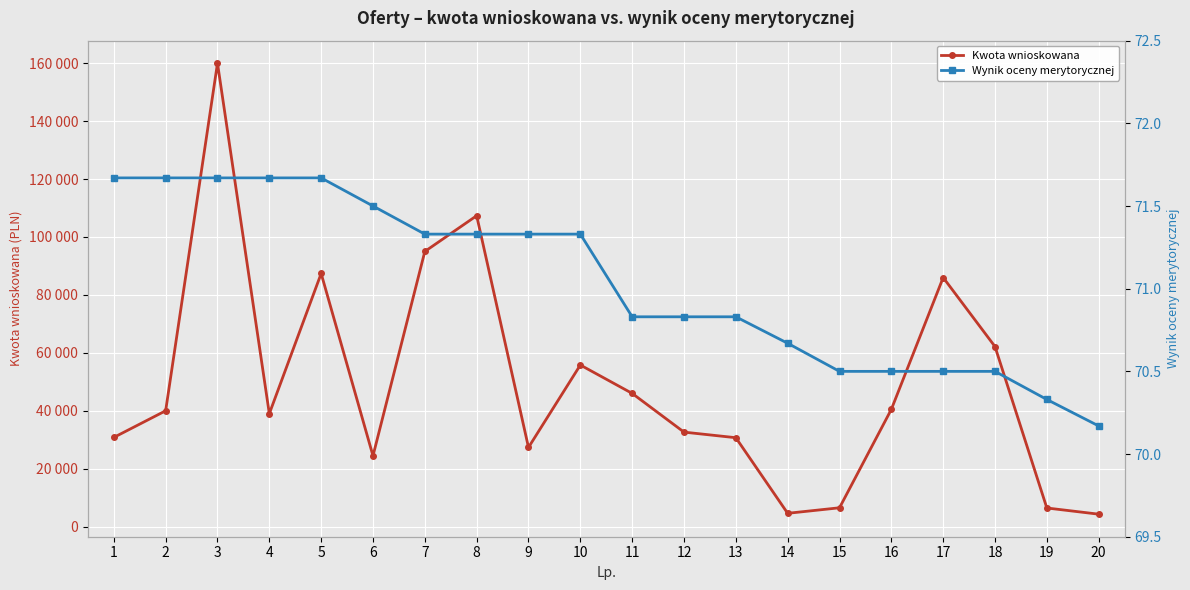

At how many categories does at least one series exceed 124665?

1